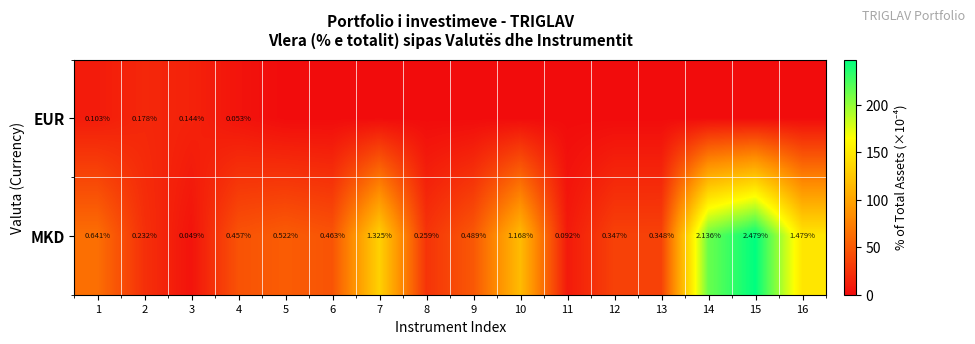

Which series changed the most between 3 and 4?

MKD